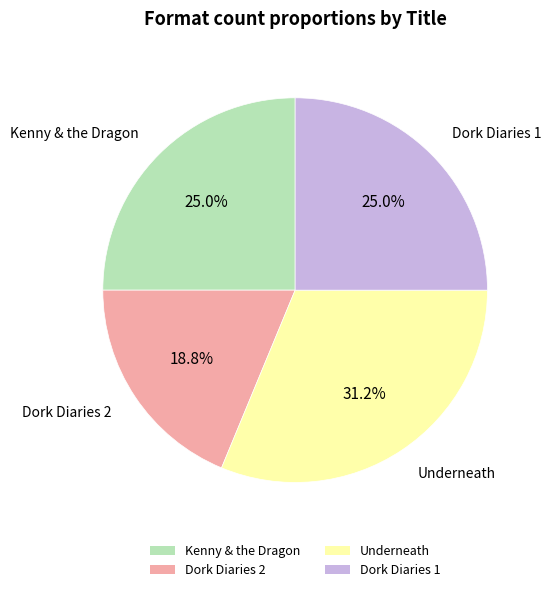

The Kenny & the Dragon slice represents 11% of the pie. True or false?

False